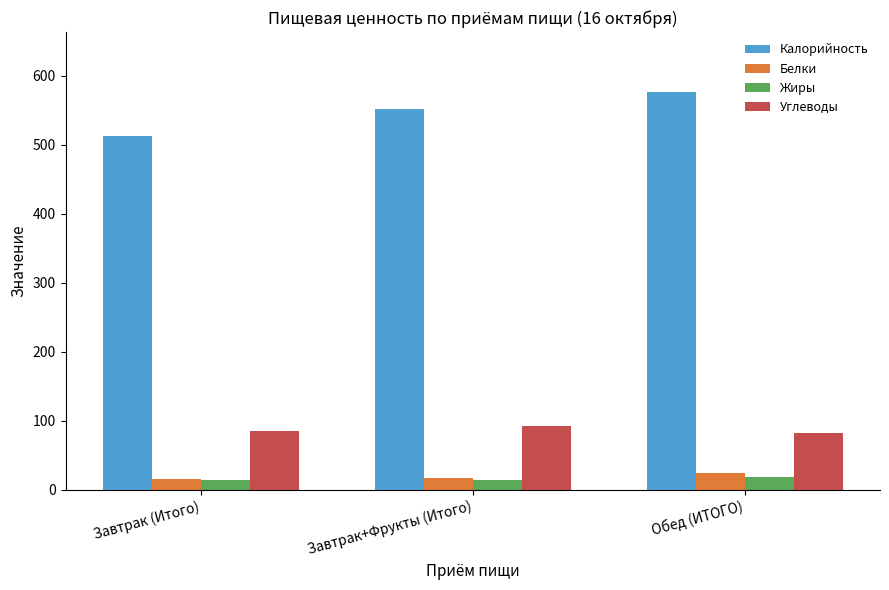

What is the label of the 2nd bar from the right?

Завтрак+Фрукты (Итого)